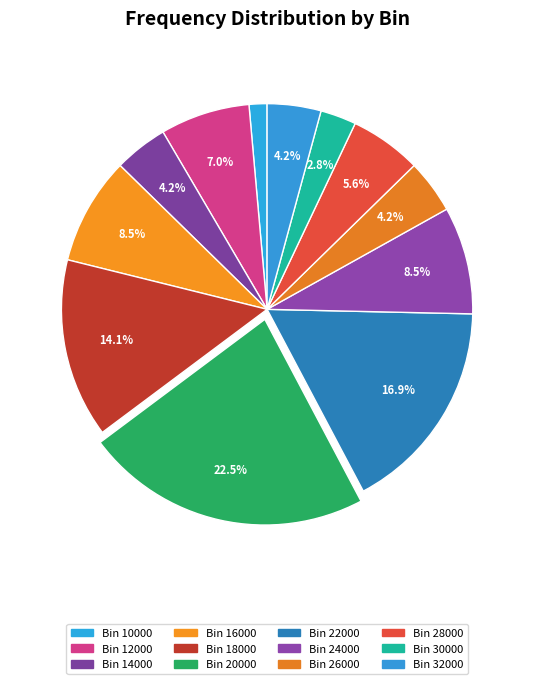

How many slices are in this pie chart?

12